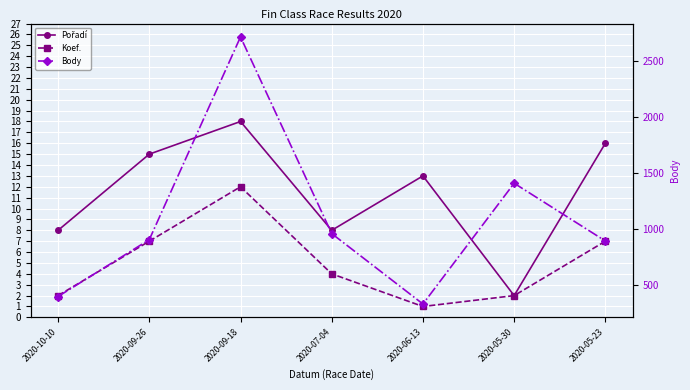

Is this an area chart (filled region under the line)?

No